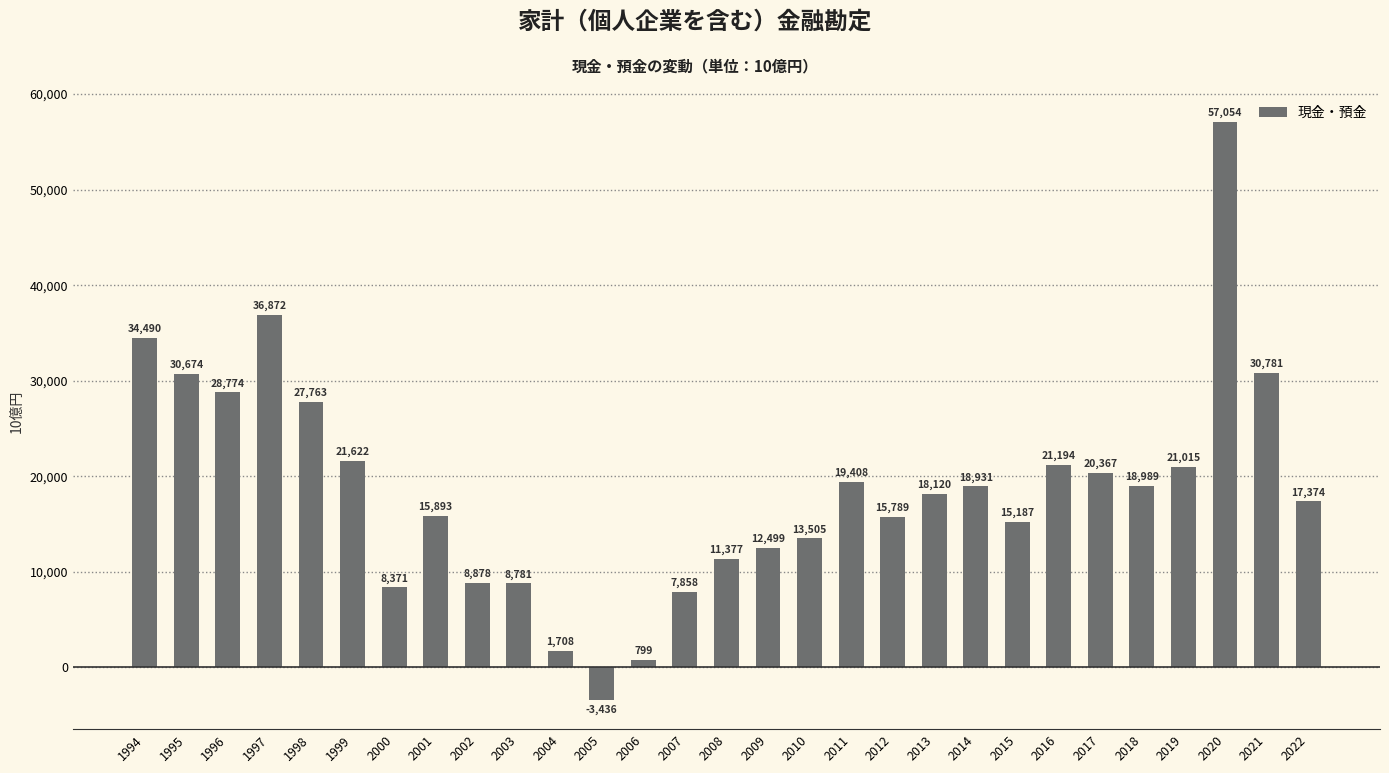

How many positive values are there?

28